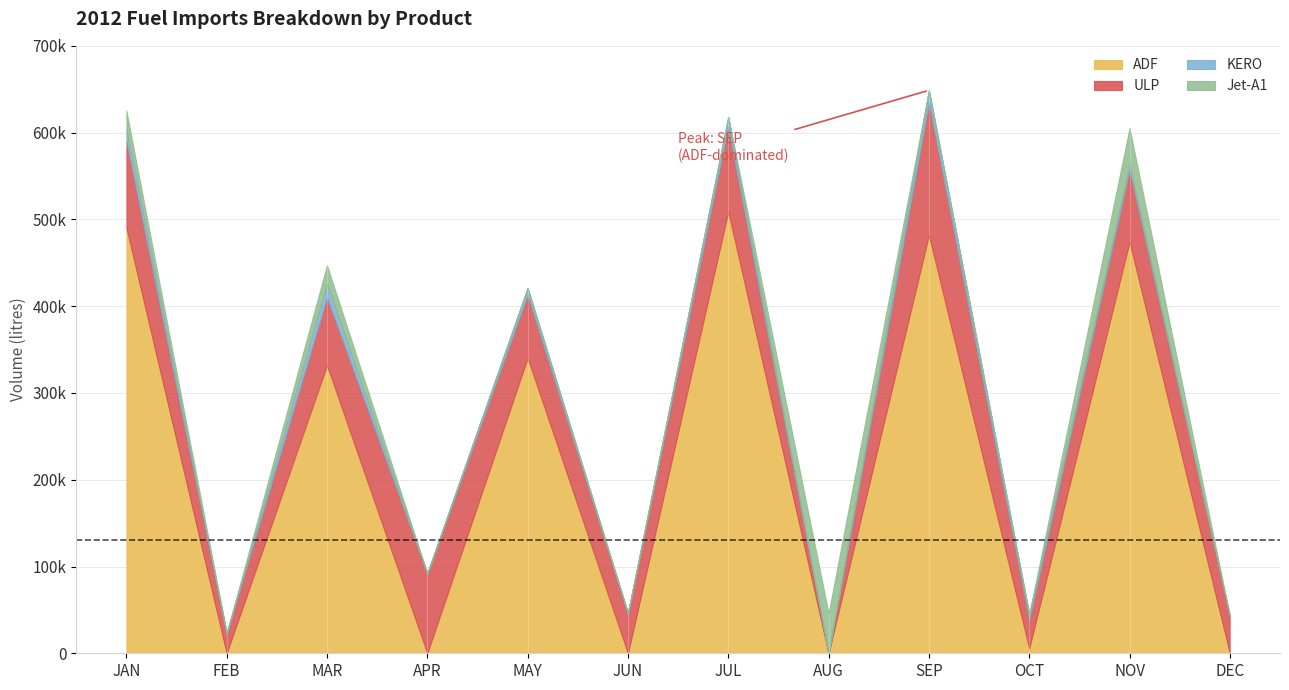

How many lines are shown in the chart?

4